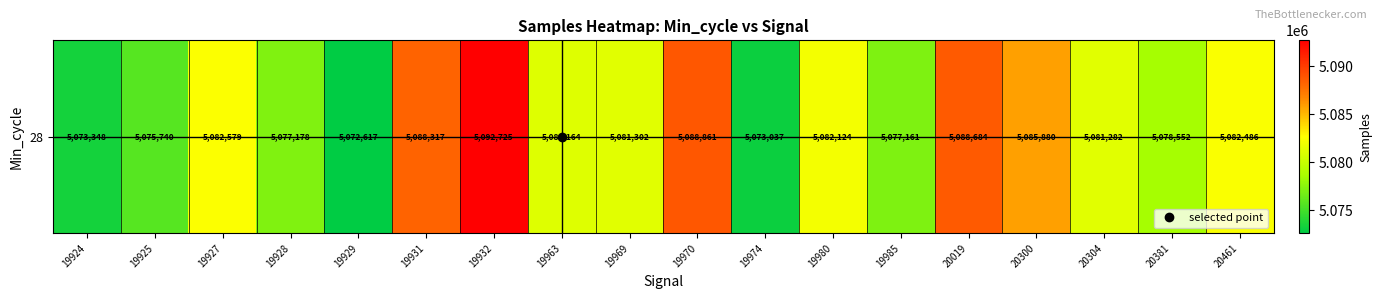

Where does the data first go above 5081302?

19927